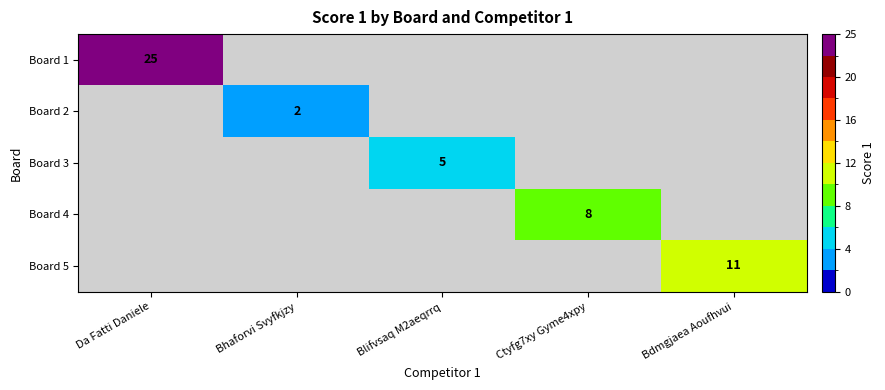

What is the total value across all series at Bhaforvi Svyfkjzy?

2